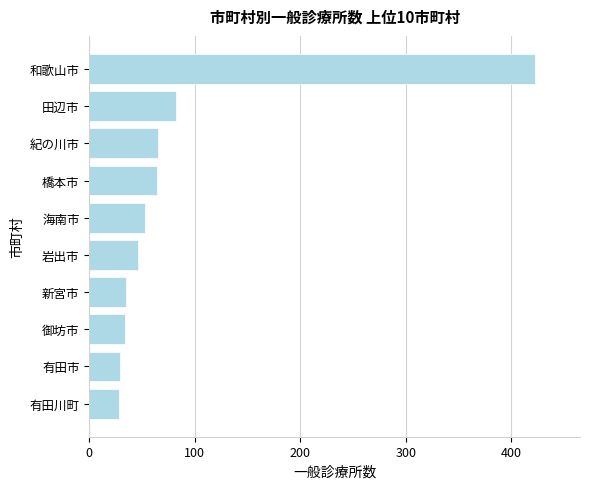

Between 橋本市 and 有田川町, which is larger?

橋本市